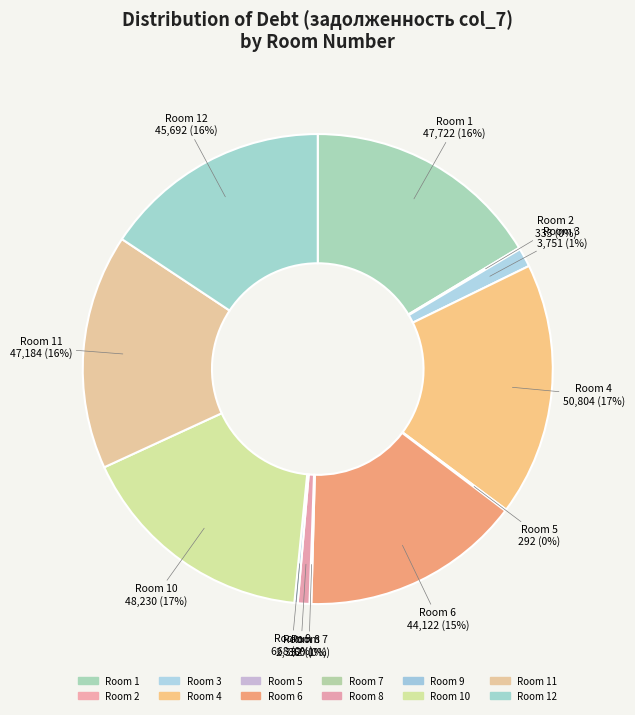

How many slices are in this pie chart?

12